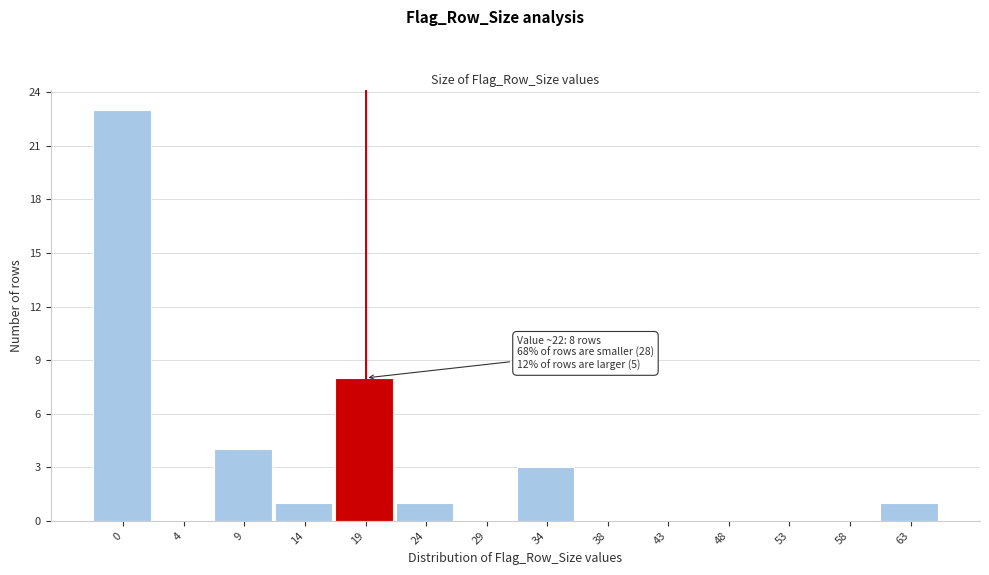

Reading left to right, transcribe all the data shown in this chart.

0=23	4=0	9=4	14=1	19=8	24=1	29=0	34=3	38=0	43=0	48=0	53=0	58=0	63=1